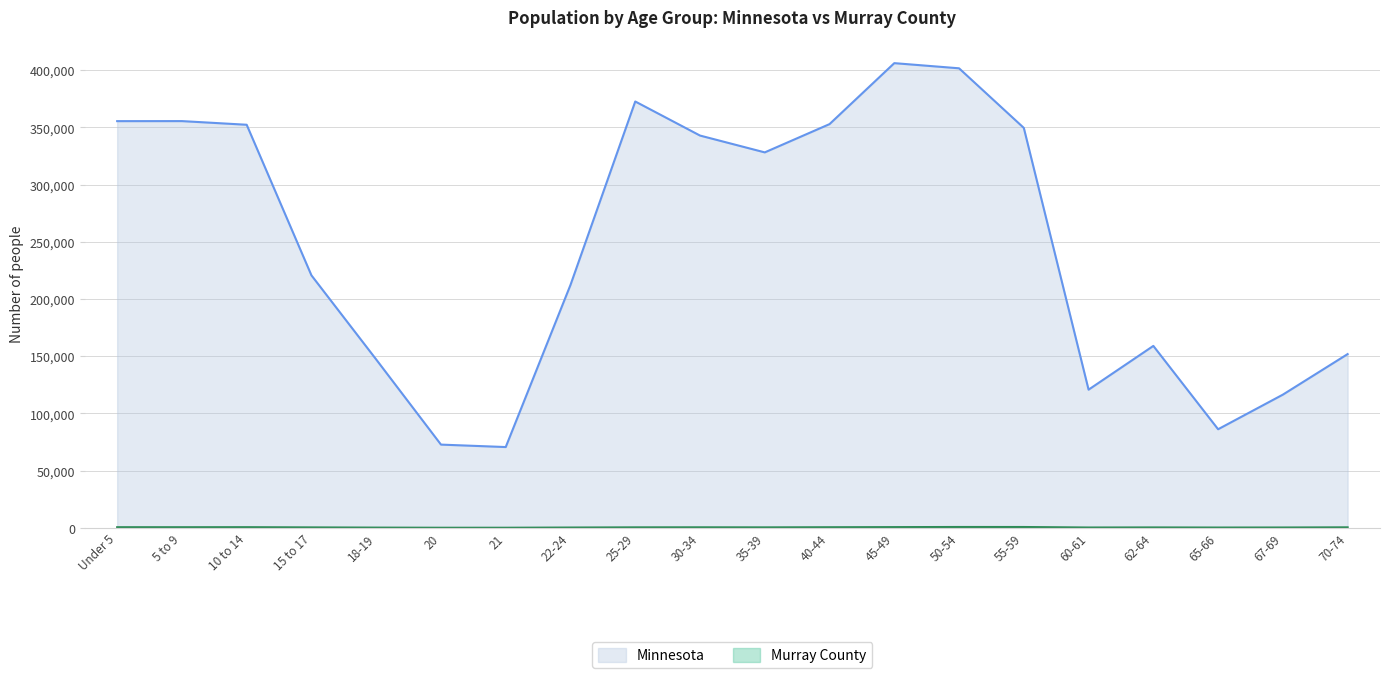

What is the value of the Minnesota point at the 17th from the left?

159014